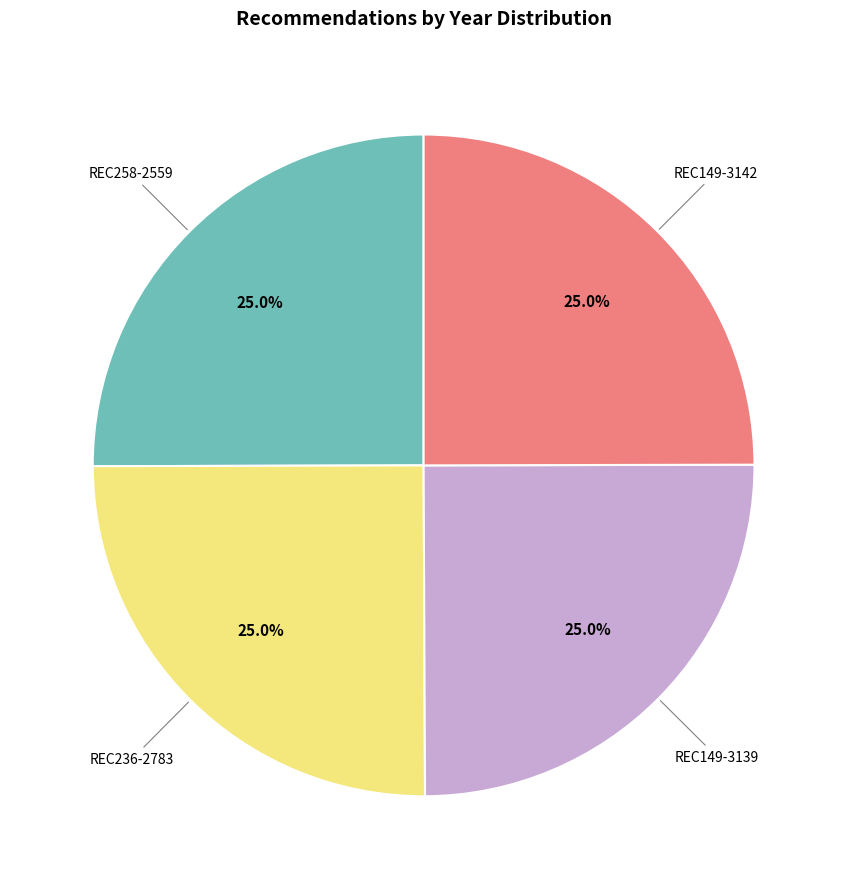

Does any single category account for the majority?

No